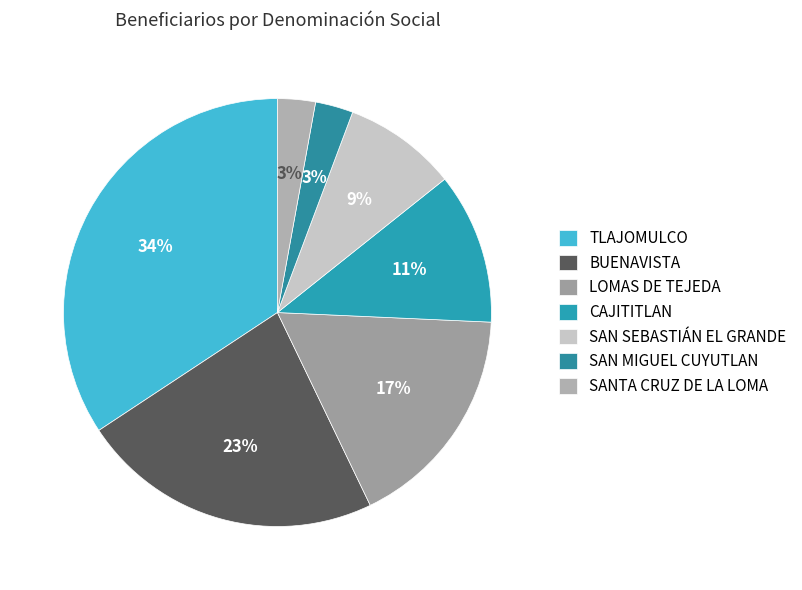

Count the number of slices in the pie.

7